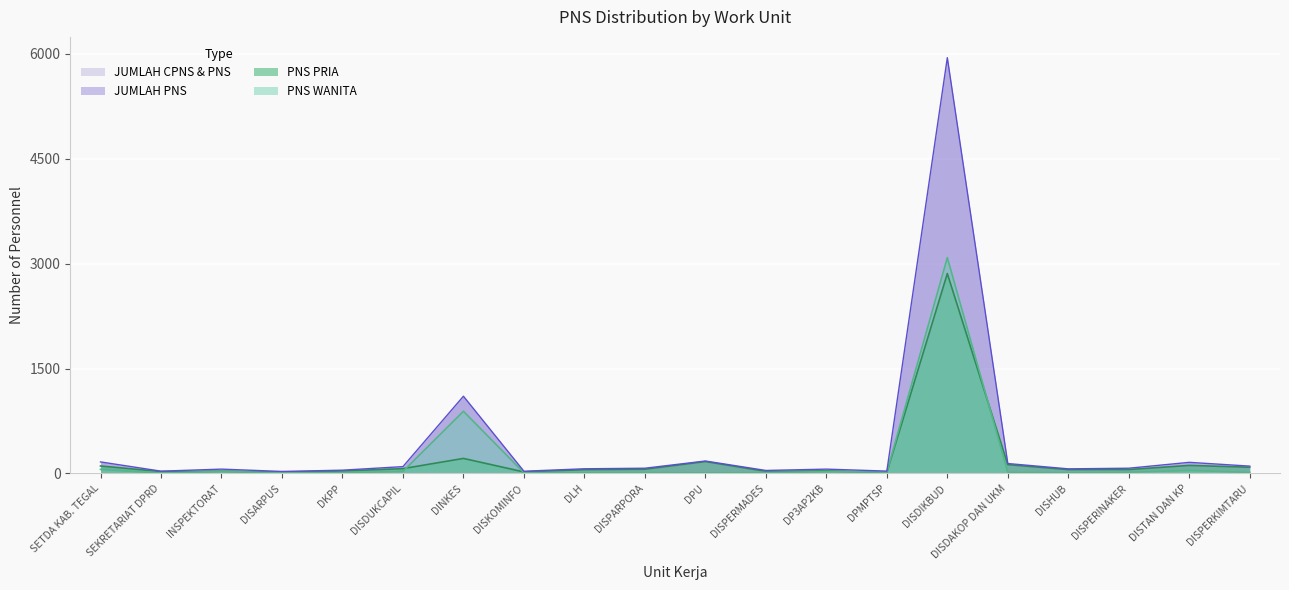

At which label is PNS WANITA closest to 1545?

DINKES